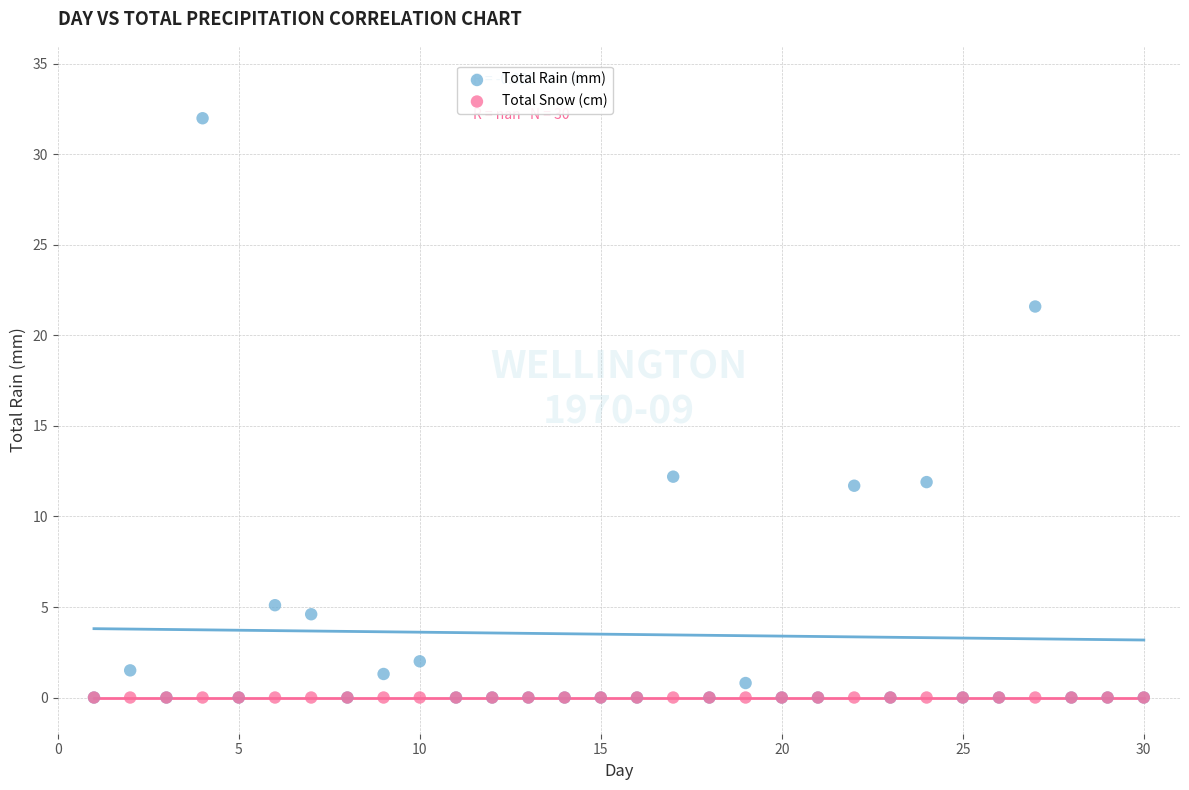

What are all the series names shown in the legend?

Total Rain (mm), Total Snow (cm)